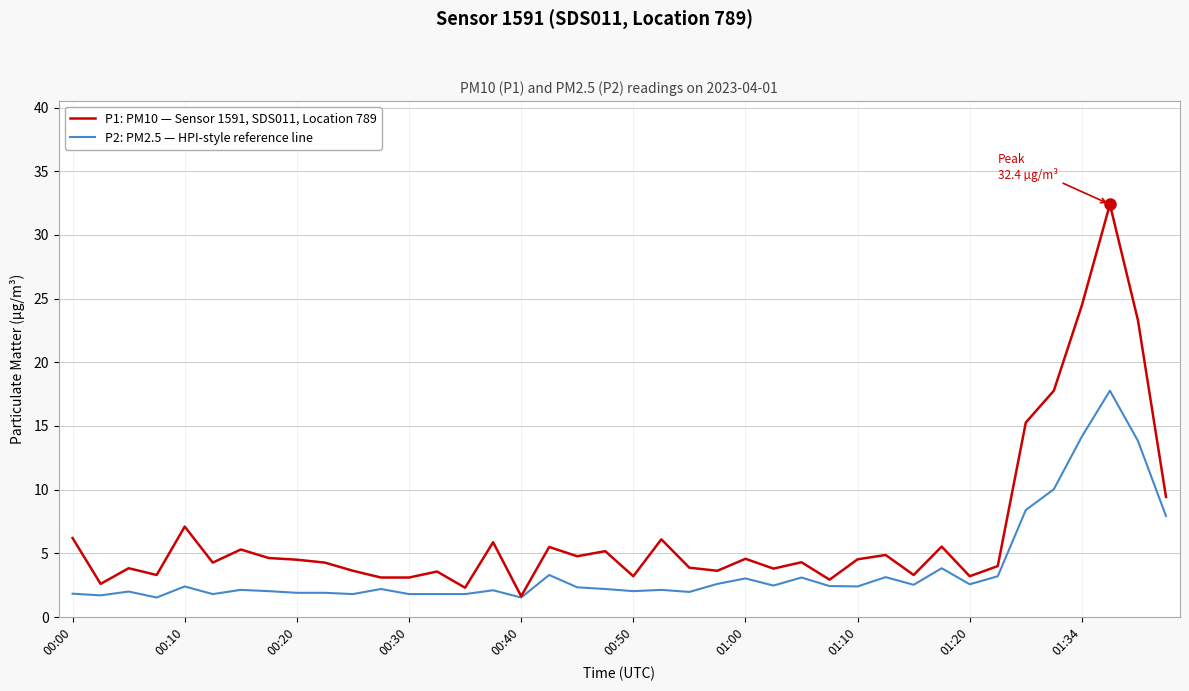

What is the highest value of the P1: PM10 — Sensor 1591, SDS011, Location 789 series?

32.4